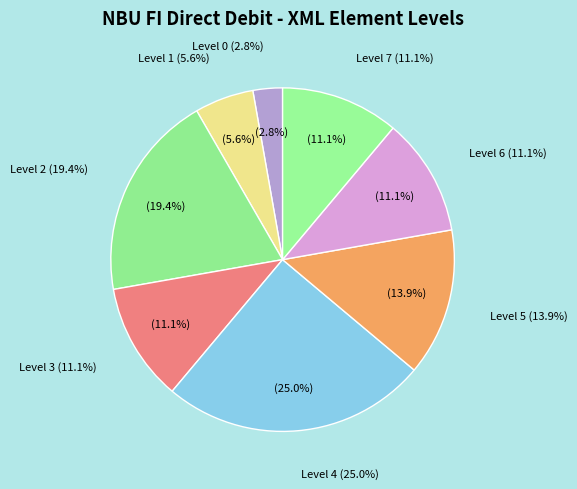

What portion of the pie excludes Level 3?

88.9%